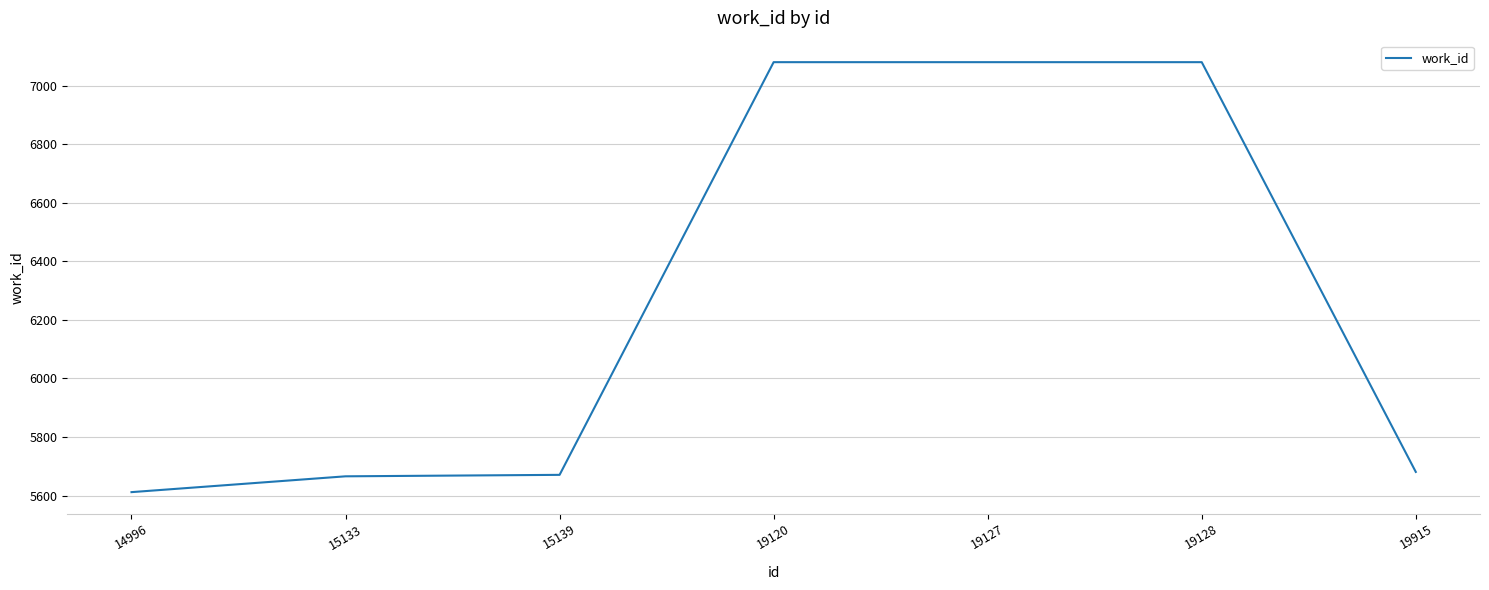

Where is the data nearest to the value 6346?

19915